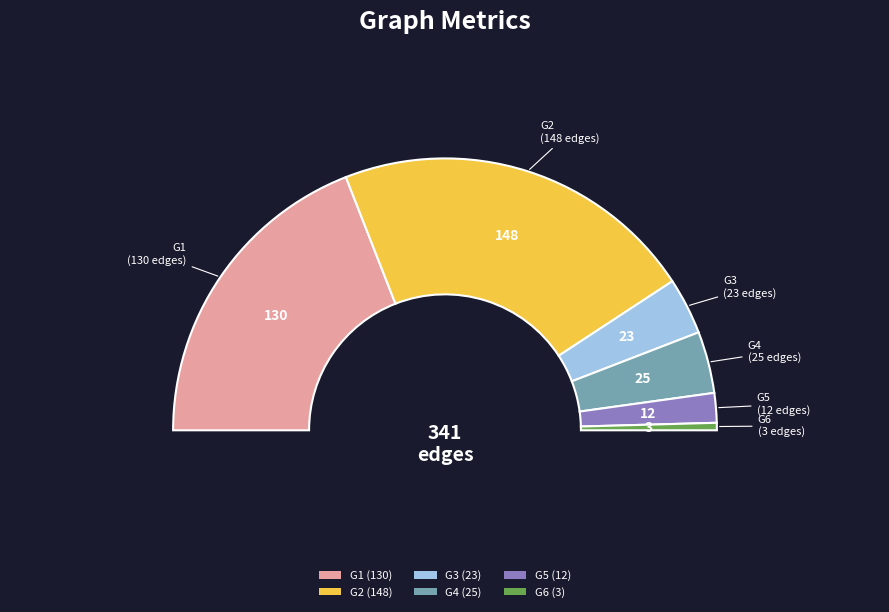

To the nearest percent, what is the difference between the G2 and G4 slice percentages?

36%